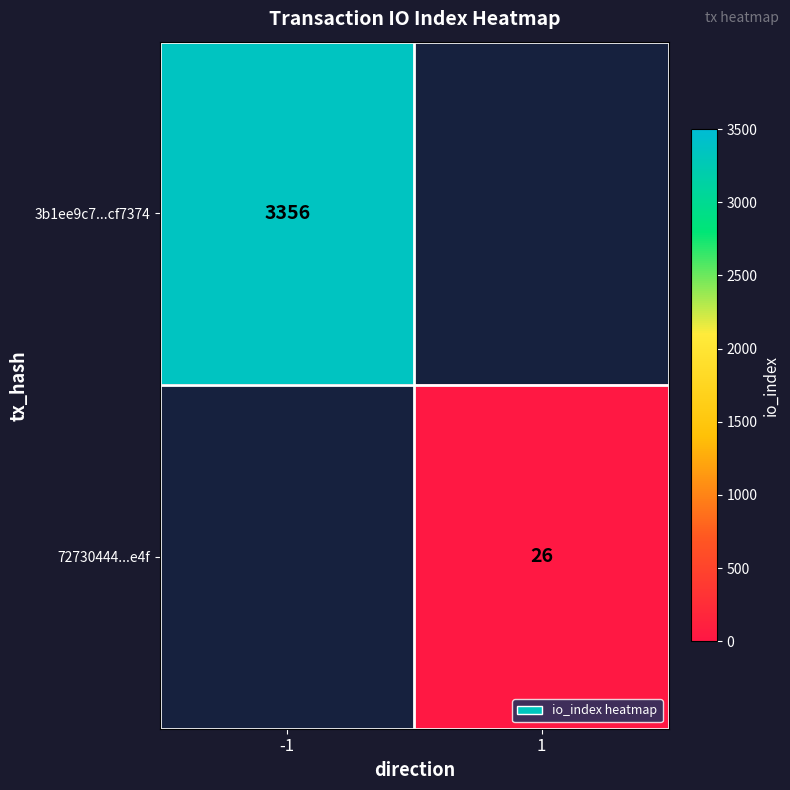

Which has a higher value, 1 or -1?

-1